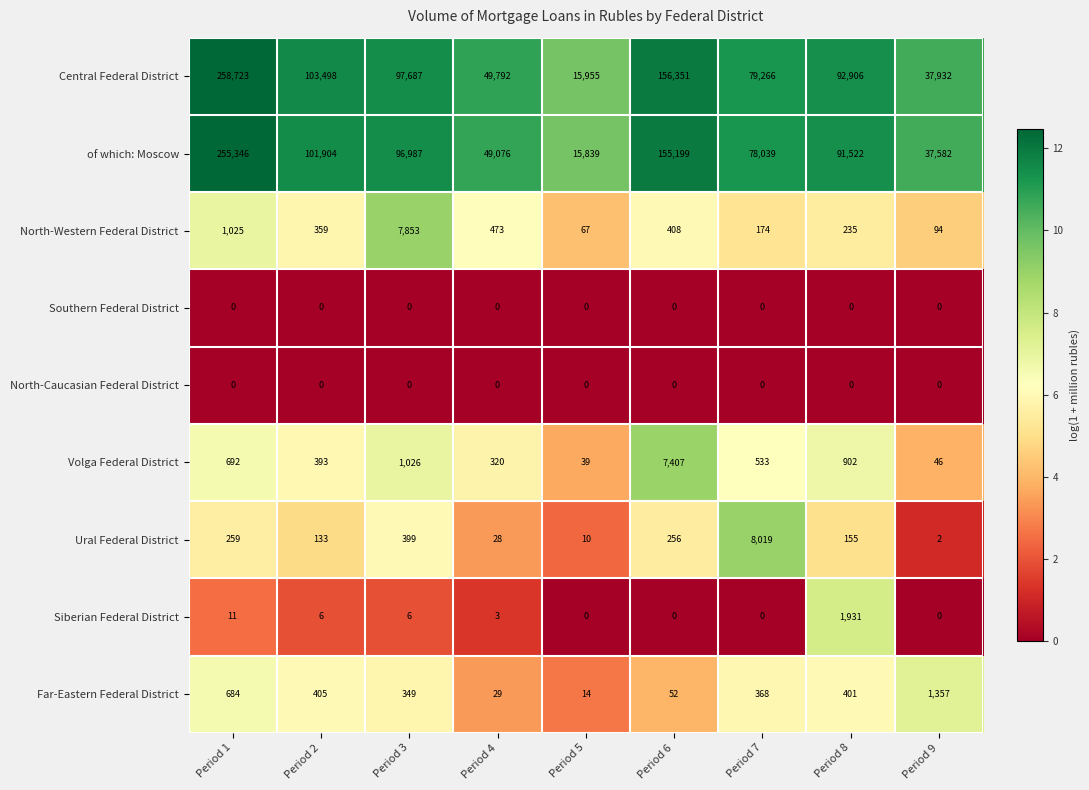

Which series has the largest total across all categories?

Central Federal District